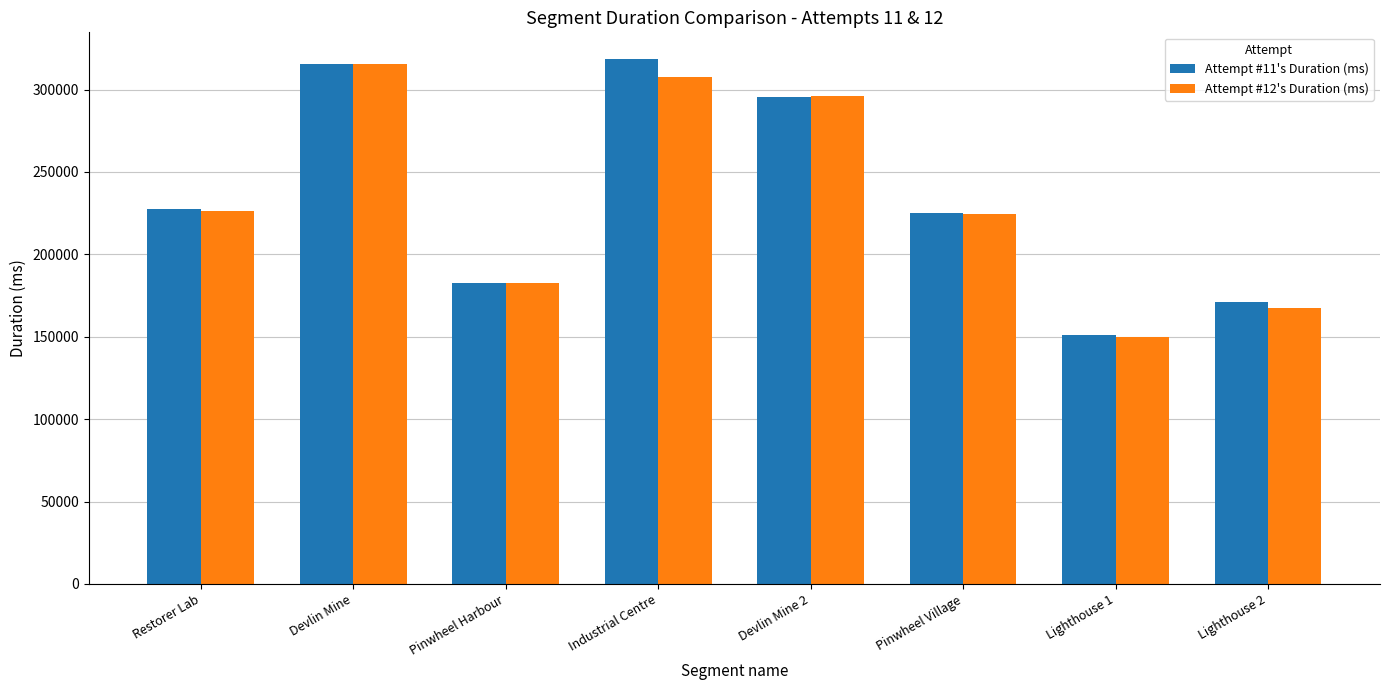

Between Devlin Mine and Lighthouse 1, which series saw the biggest shift?

Attempt #12's Duration (ms)